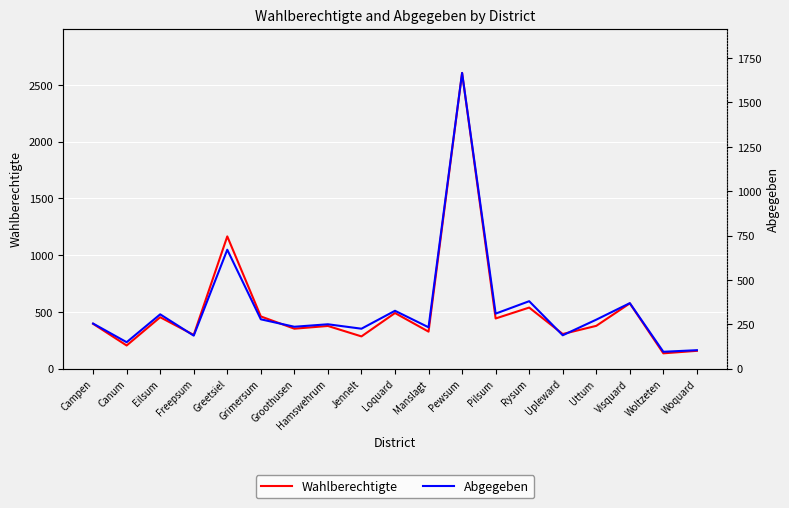

At which label is Wahlberechtigte closest to 1370?

Greetsiel